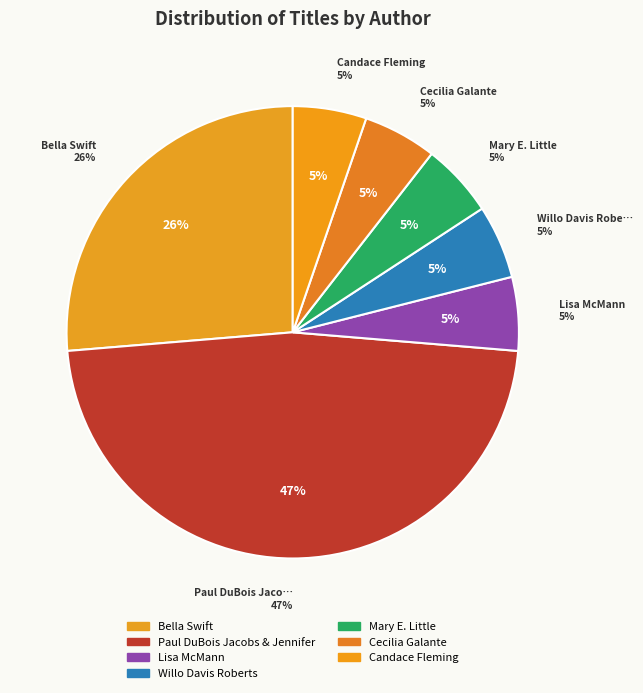

Between Cecilia Galante and Mary E. Little, which is larger?

Cecilia Galante